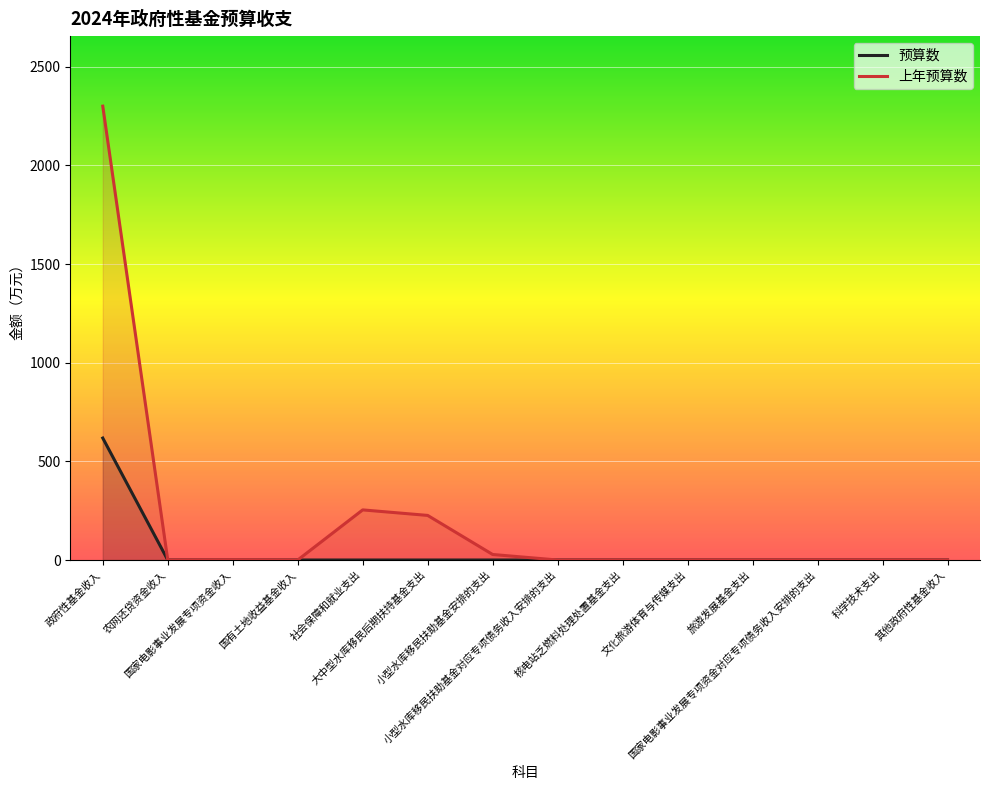

Reading left to right, what are all the values shown in this chart?

618	0	0	0	0	0	0	0	0	0	0	0	0	0